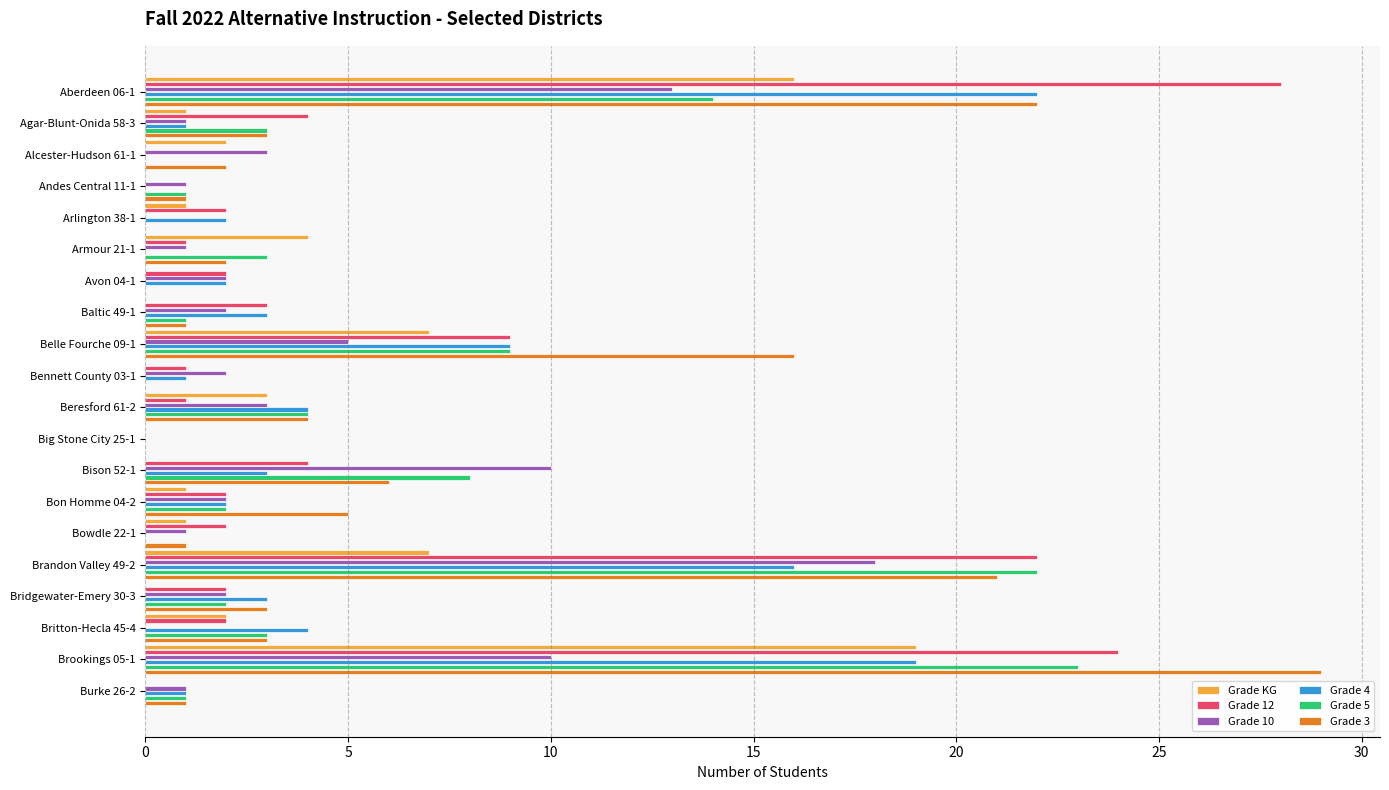

Which series changed the most between Aberdeen 06-1 and Avon 04-1?

Grade 12